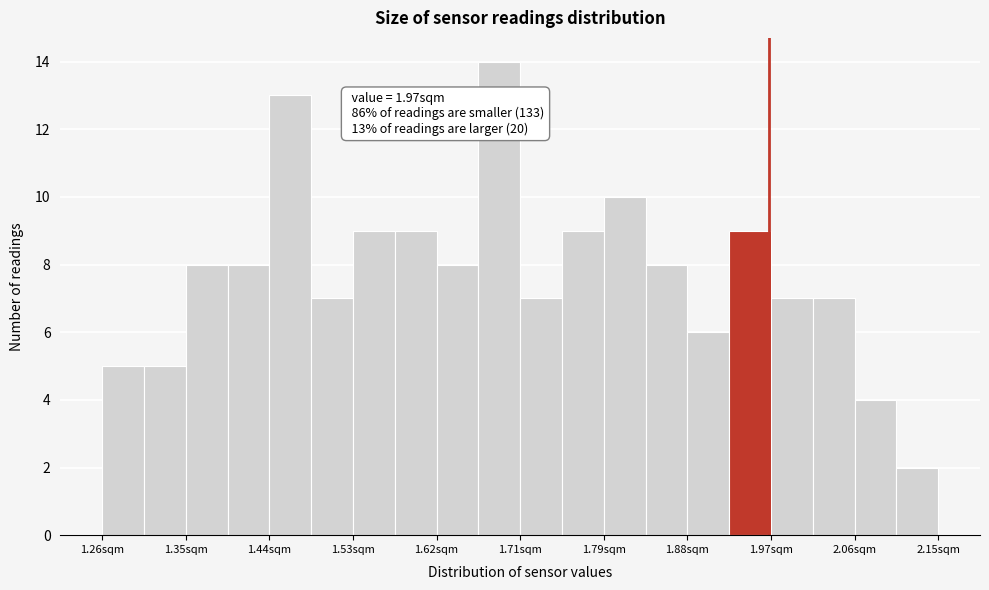

Over which range of the x-axis is the bar tallest?

1.66 to 1.71